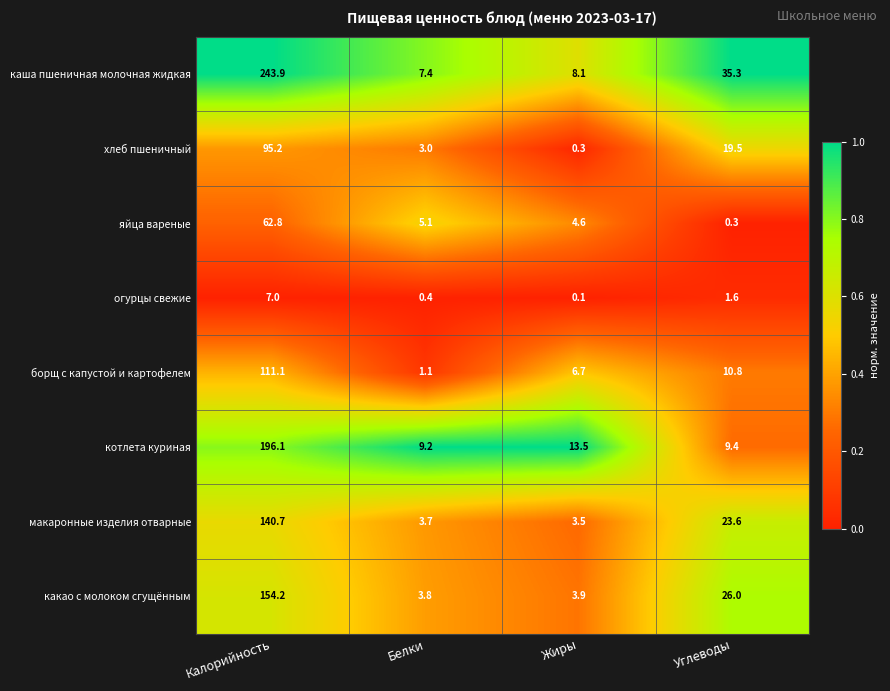

Which series has the largest total across all categories?

каша пшеничная молочная жидкая